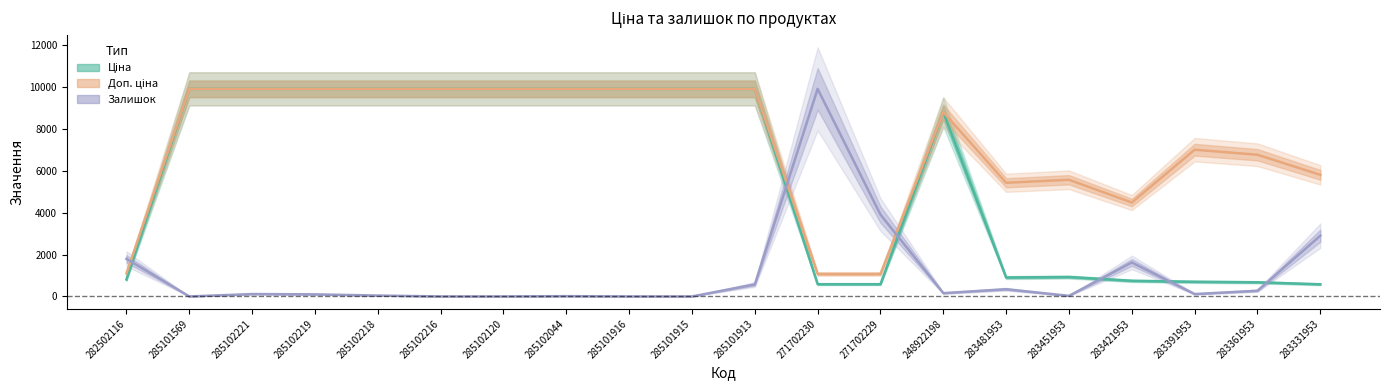

What are all the series names shown in the legend?

Ціна, Доп. ціна, Залишок